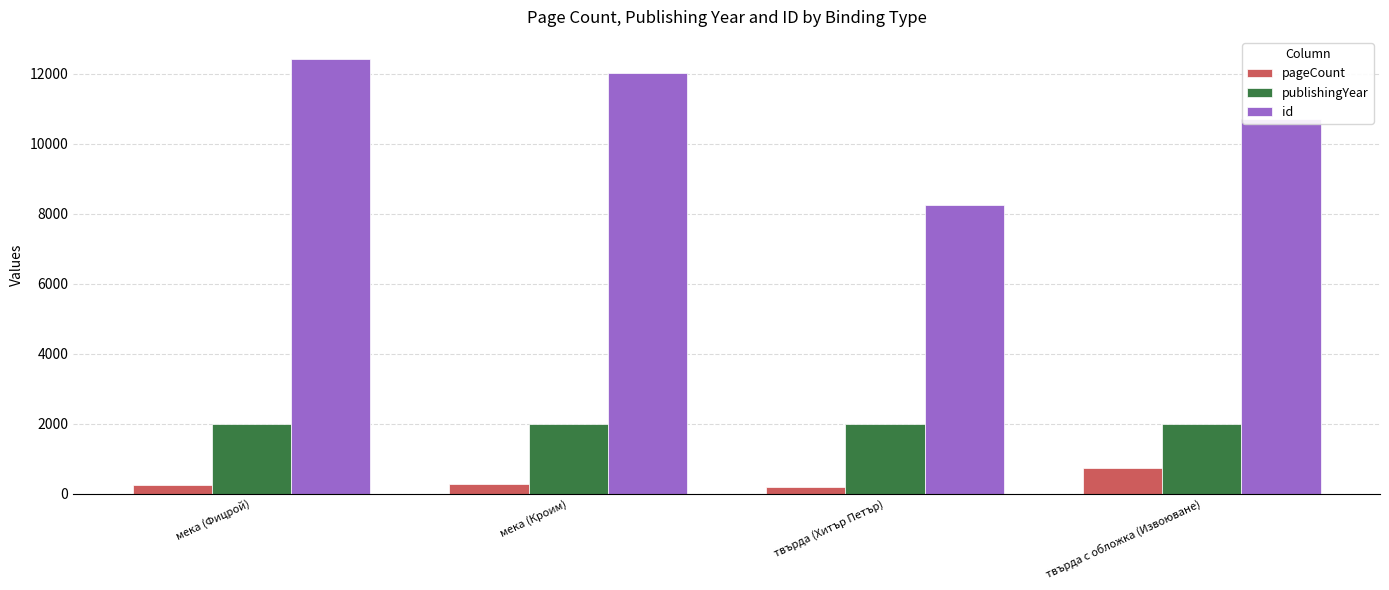

Is the value of publishingYear at твърда с обложка (Извоюване) greater than the value of id at твърда (Хитър Петър)?

No